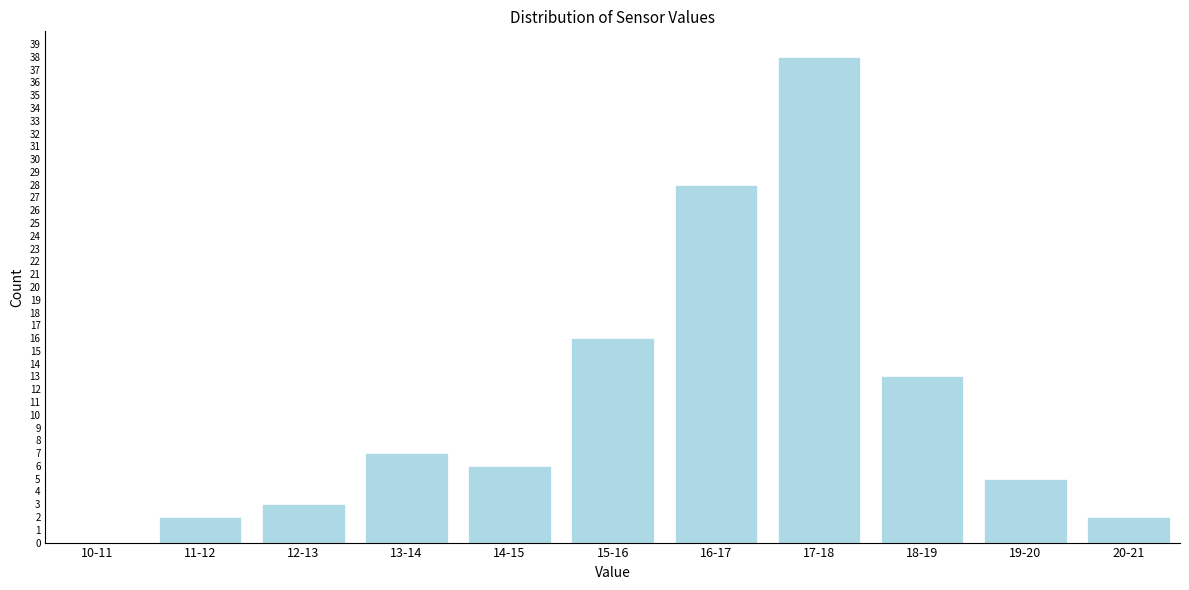

Reading right to left, extract all data points from this chart.

20-21=2	19-20=5	18-19=13	17-18=38	16-17=28	15-16=16	14-15=6	13-14=7	12-13=3	11-12=2	10-11=0